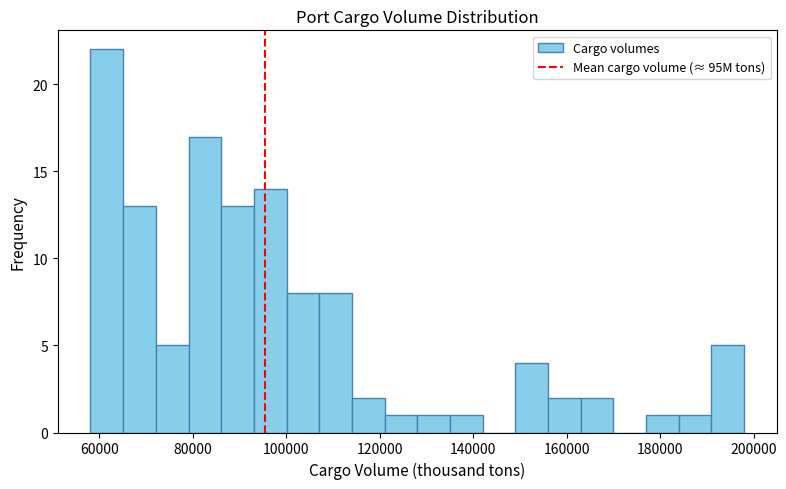

Read against the x-axis, roughly where is the centre of the tallest bar?

62000